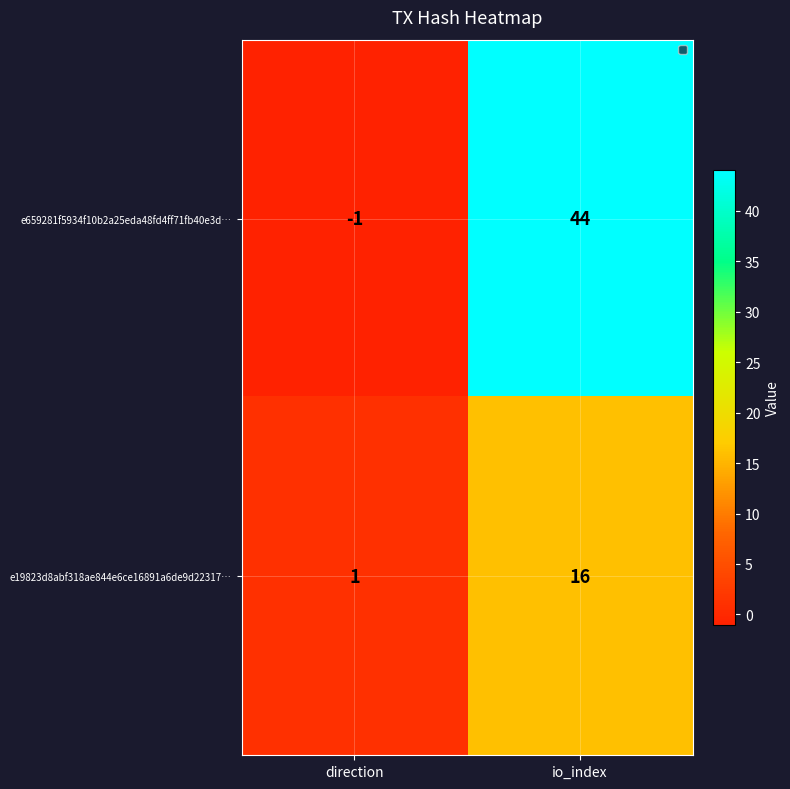

The value of e659281f5934f10b2a25eda48fd4ff71fb40e3d… at io_index is 44. True or false?

True